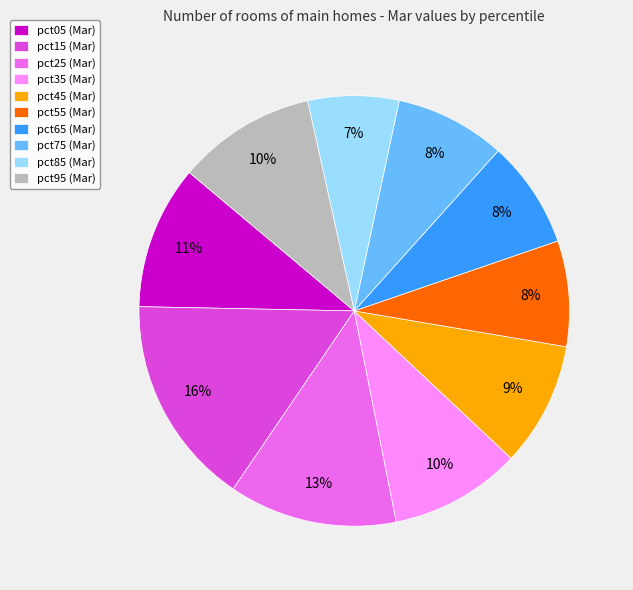

How many segments does this pie chart have?

10